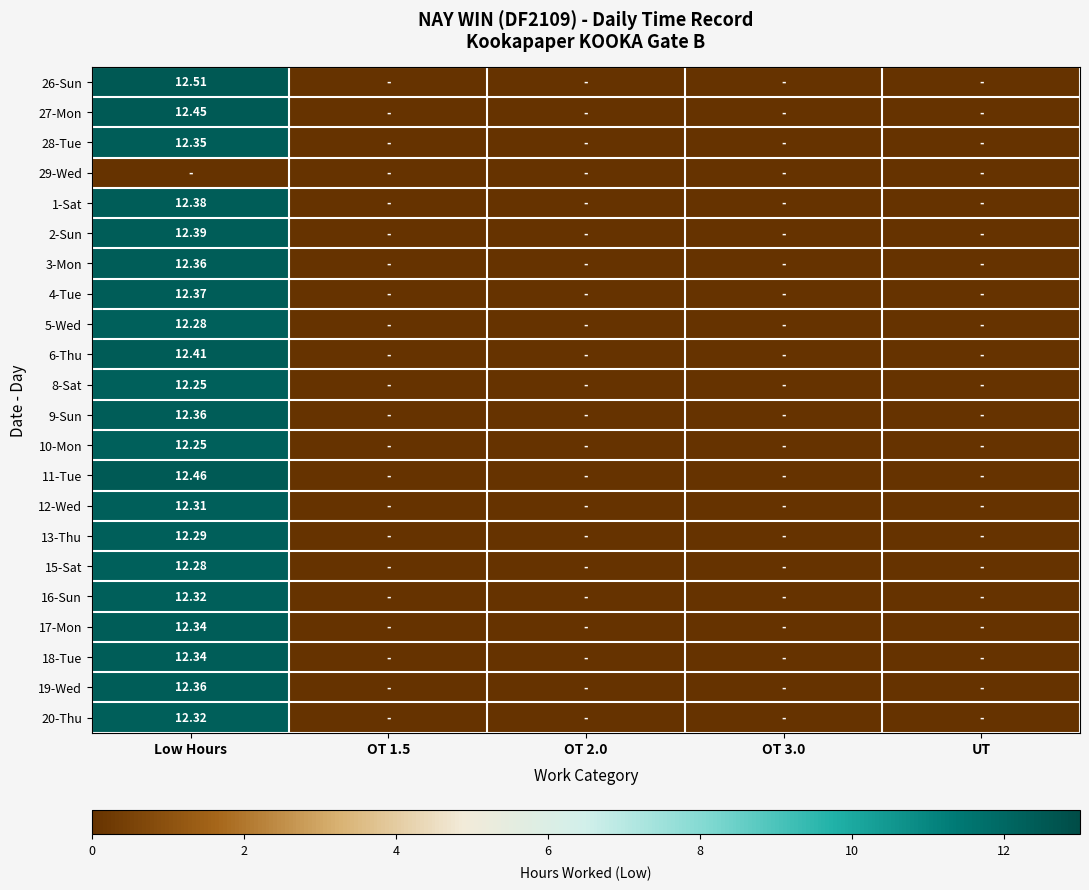

What is the highest value of the 20-Thu series?

12.3